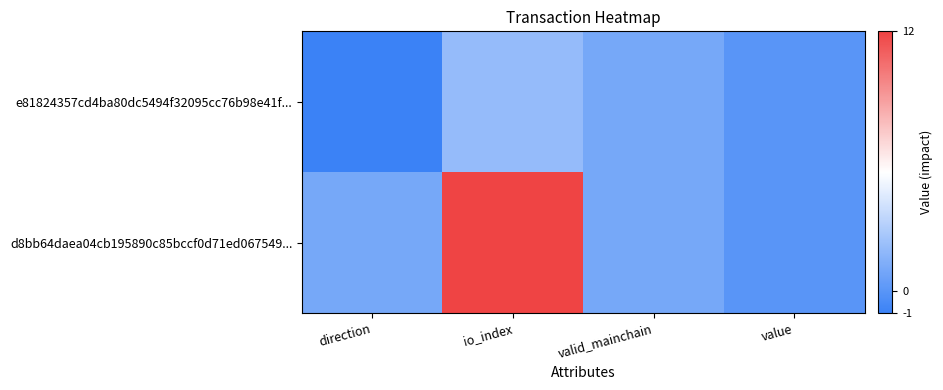

Reading right to left, list all the values displayed in this chart.

e81824357cd4ba80dc5494f32095cc76b98e41f...: value=0.0	valid_mainchain=1.0	io_index=2.0	direction=-1.0
d8bb64daea04cb195890c85bccf0d71ed067549...: value=0.0	valid_mainchain=1.0	io_index=12.0	direction=1.0